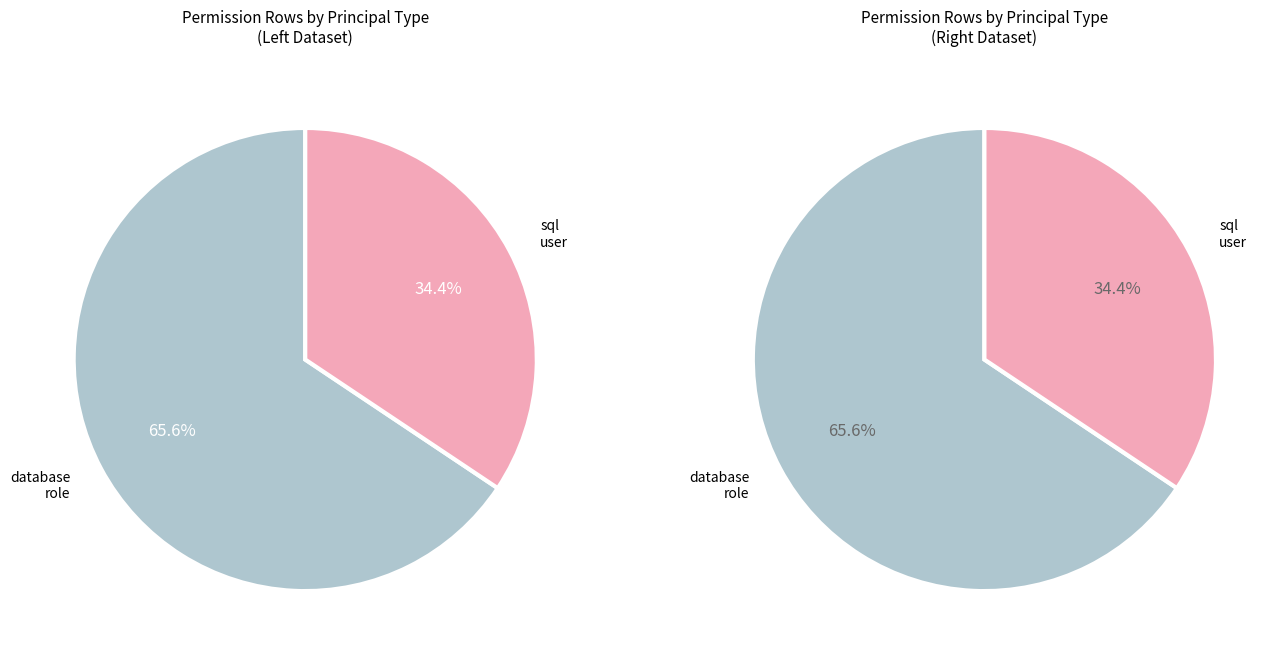

How many slices are in this pie chart?

2